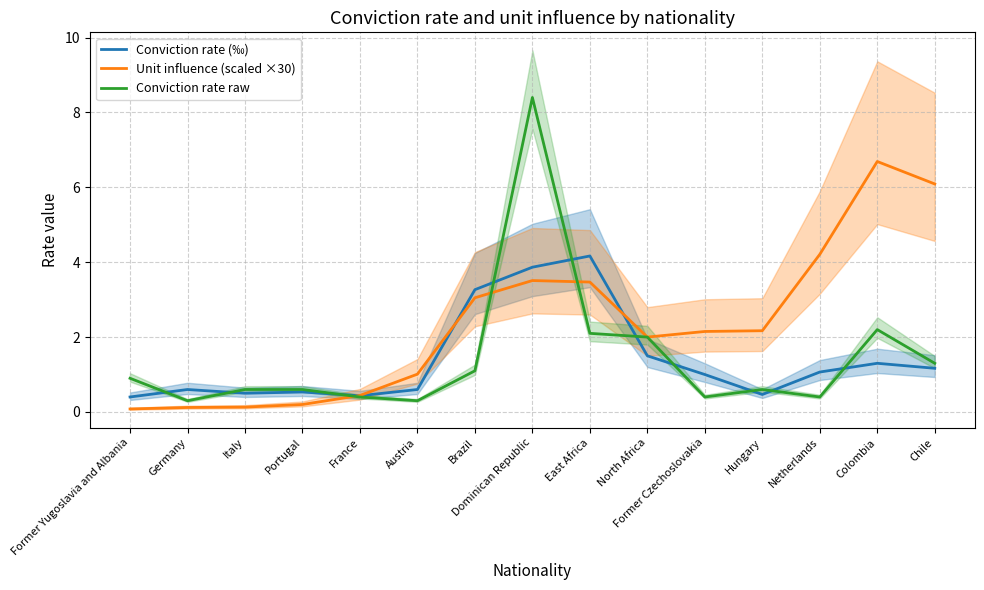

Which category has the highest value in the Unit influence (scaled ×30) series?

Colombia